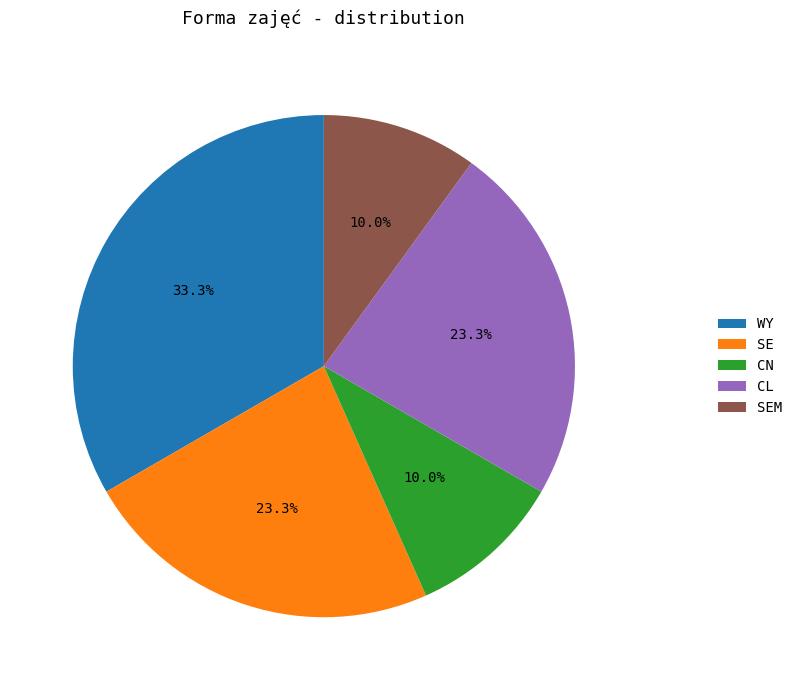

To the nearest percent, what is the average slice percentage?

20%